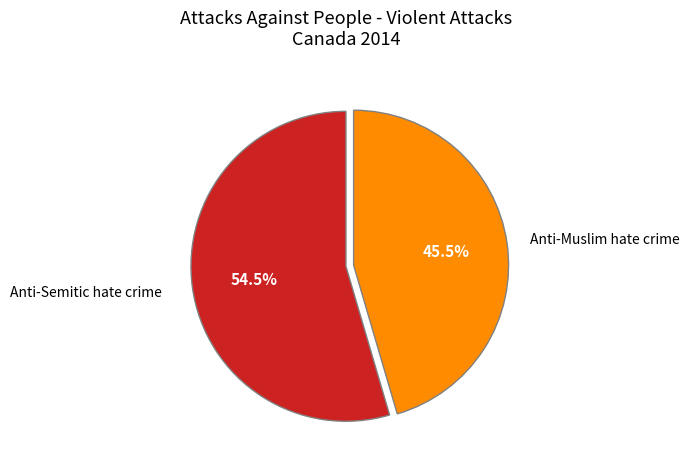

Does Anti-Muslim hate crime account for over 50% of the chart?

No